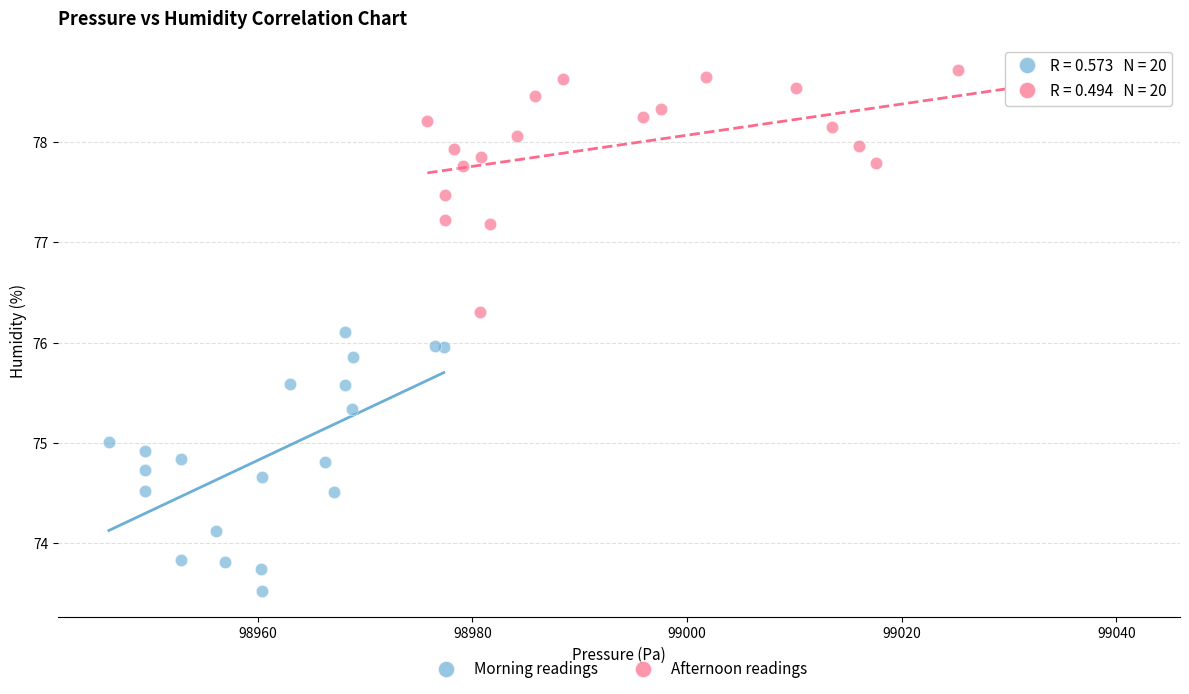

Which series has the widest spread of Y values?

Morning readings